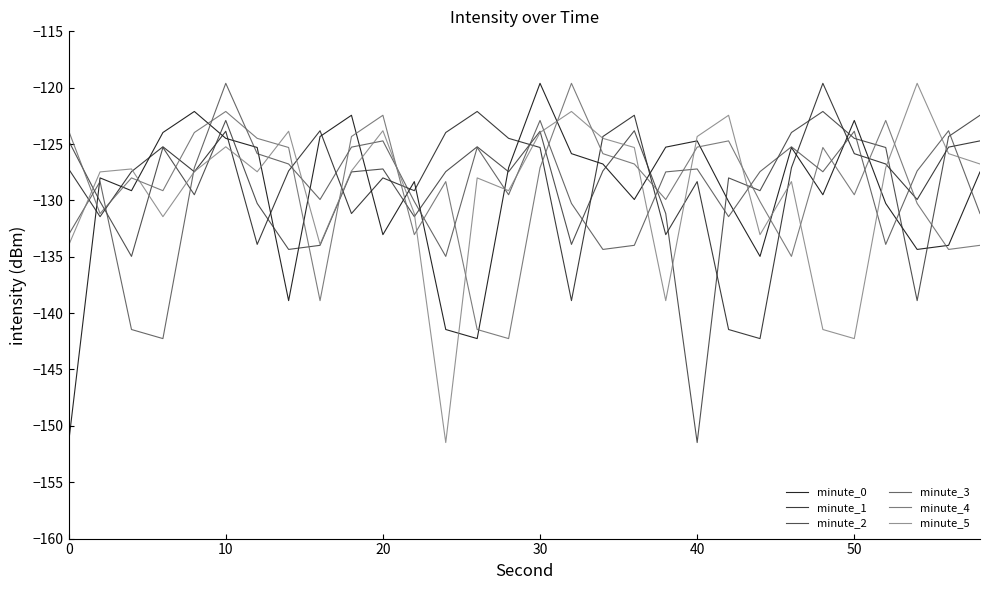

What is the greatest value displayed?

-119.6